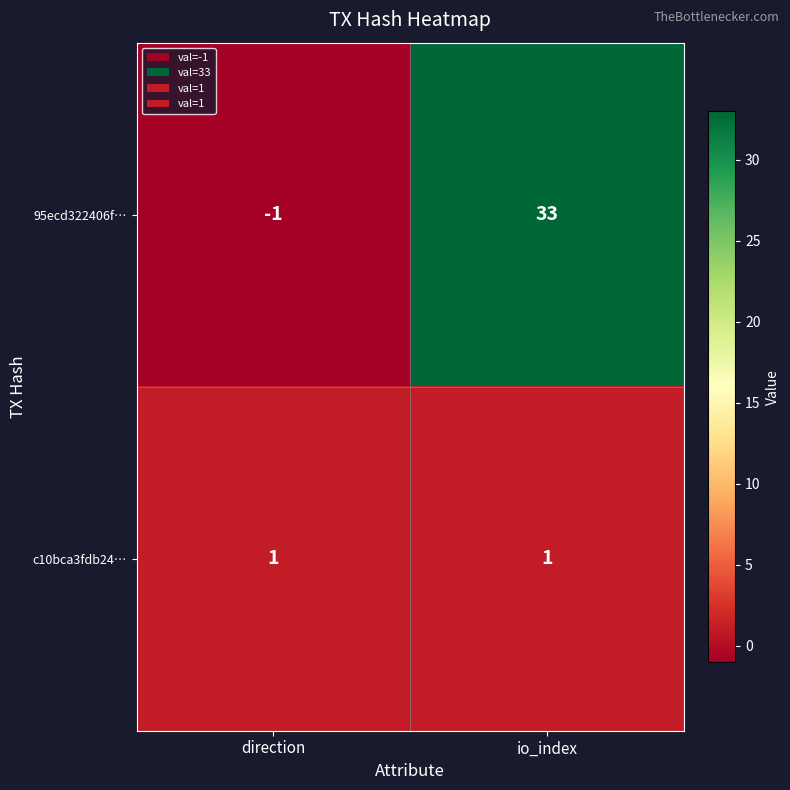

Which series has the widest spread of values?

95ecd322406f…